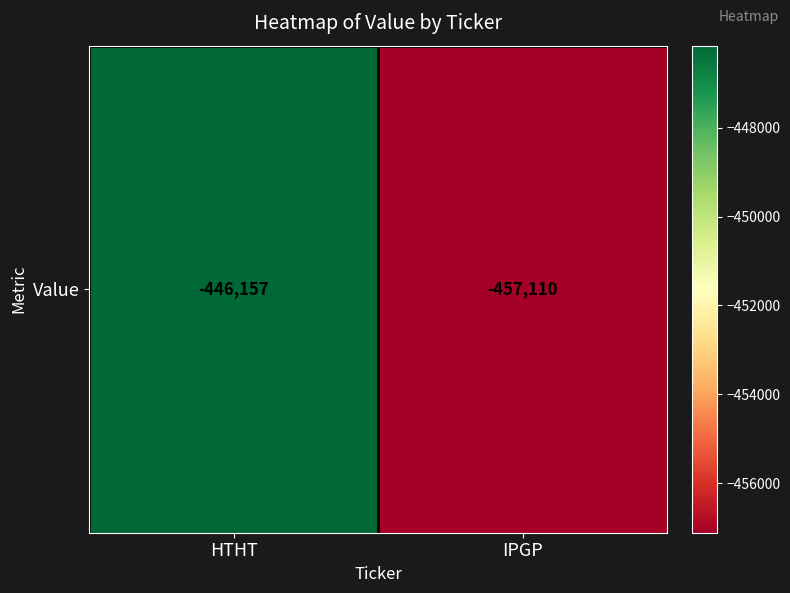

What is the sum of all values?

-903267